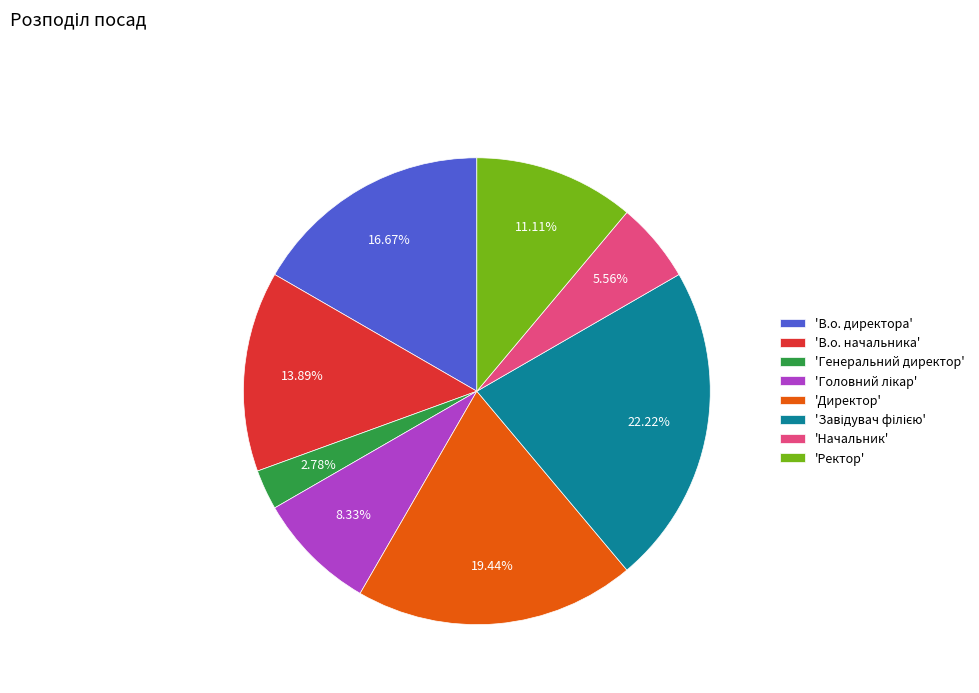

Is 'В.о. начальника' the majority of the pie?

No